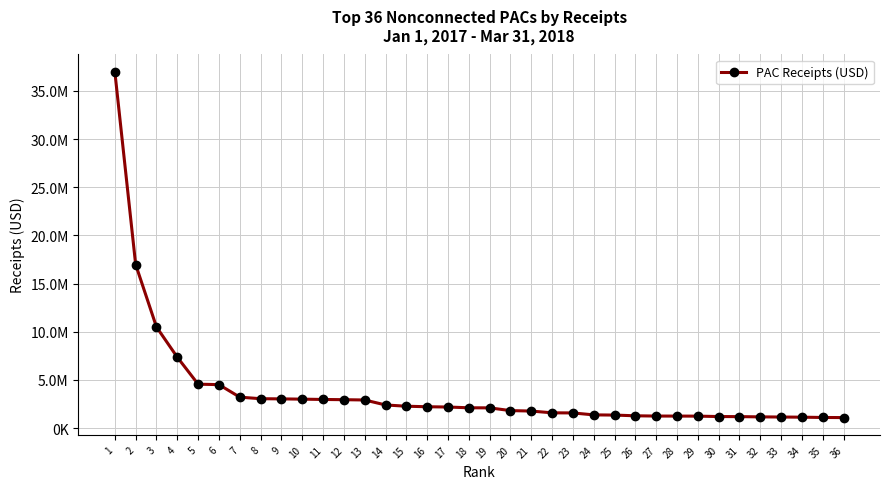

Rank the categories by value from lowest to highest.

36, 35, 34, 33, 32, 31, 30, 29, 28, 27, 26, 25, 24, 23, 22, 21, 20, 19, 18, 17, 16, 15, 14, 13, 12, 11, 10, 9, 8, 7, 6, 5, 4, 3, 2, 1